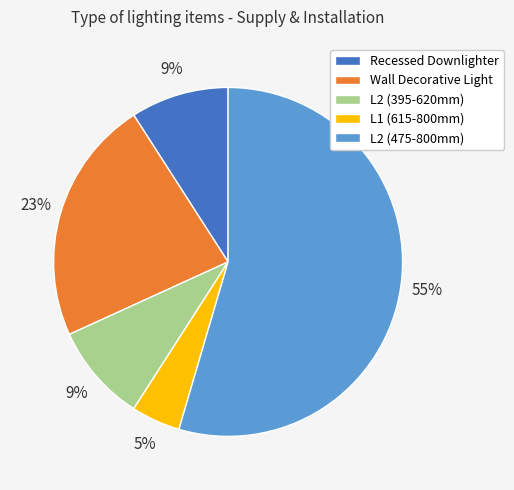

Approximately how many times larger is the value at Recessed Downlighter compared to Wall Decorative Light?

0.4